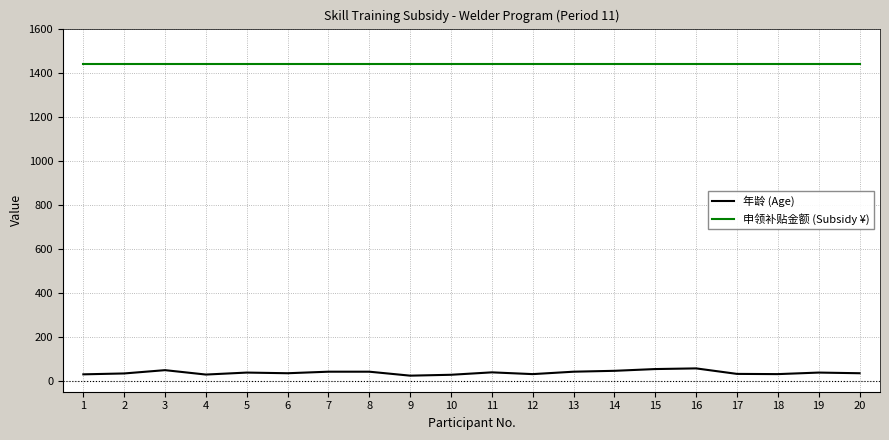

The value of 年龄 (Age) at 16 is 56. True or false?

True